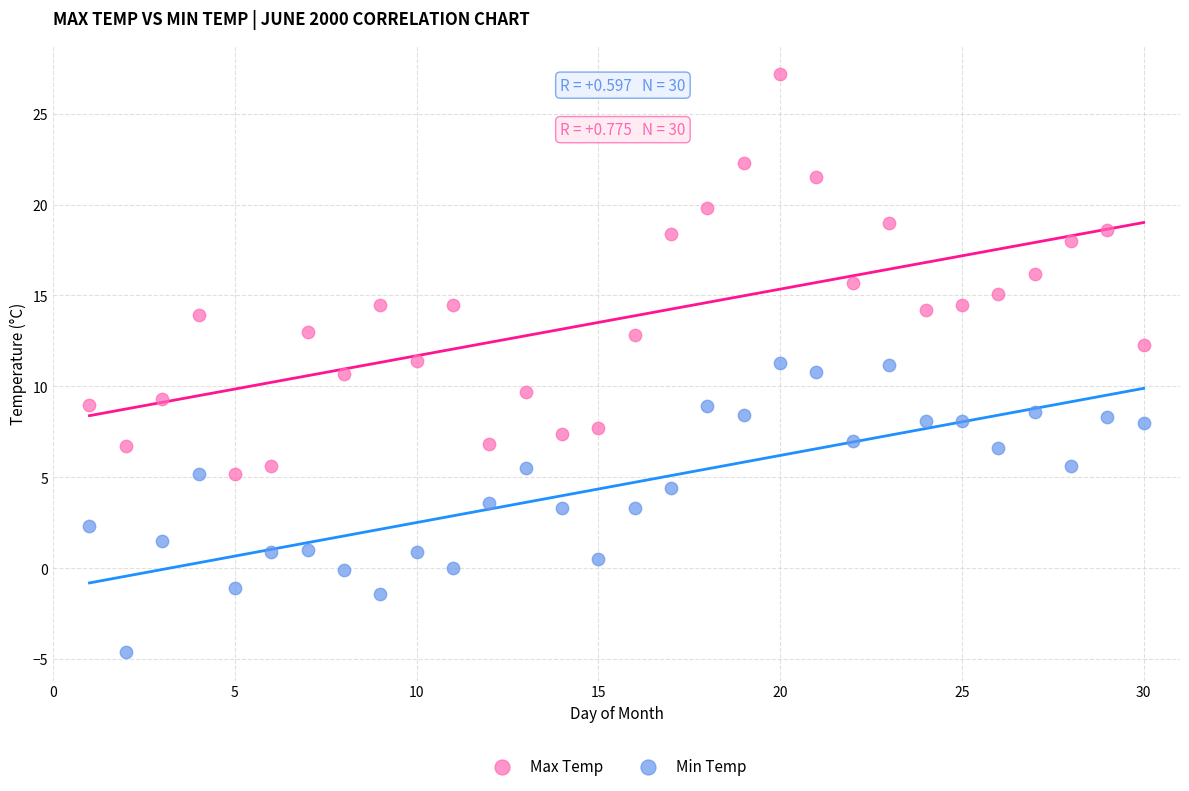

What is the X range (max minus min) for the scatter plot?

29.0